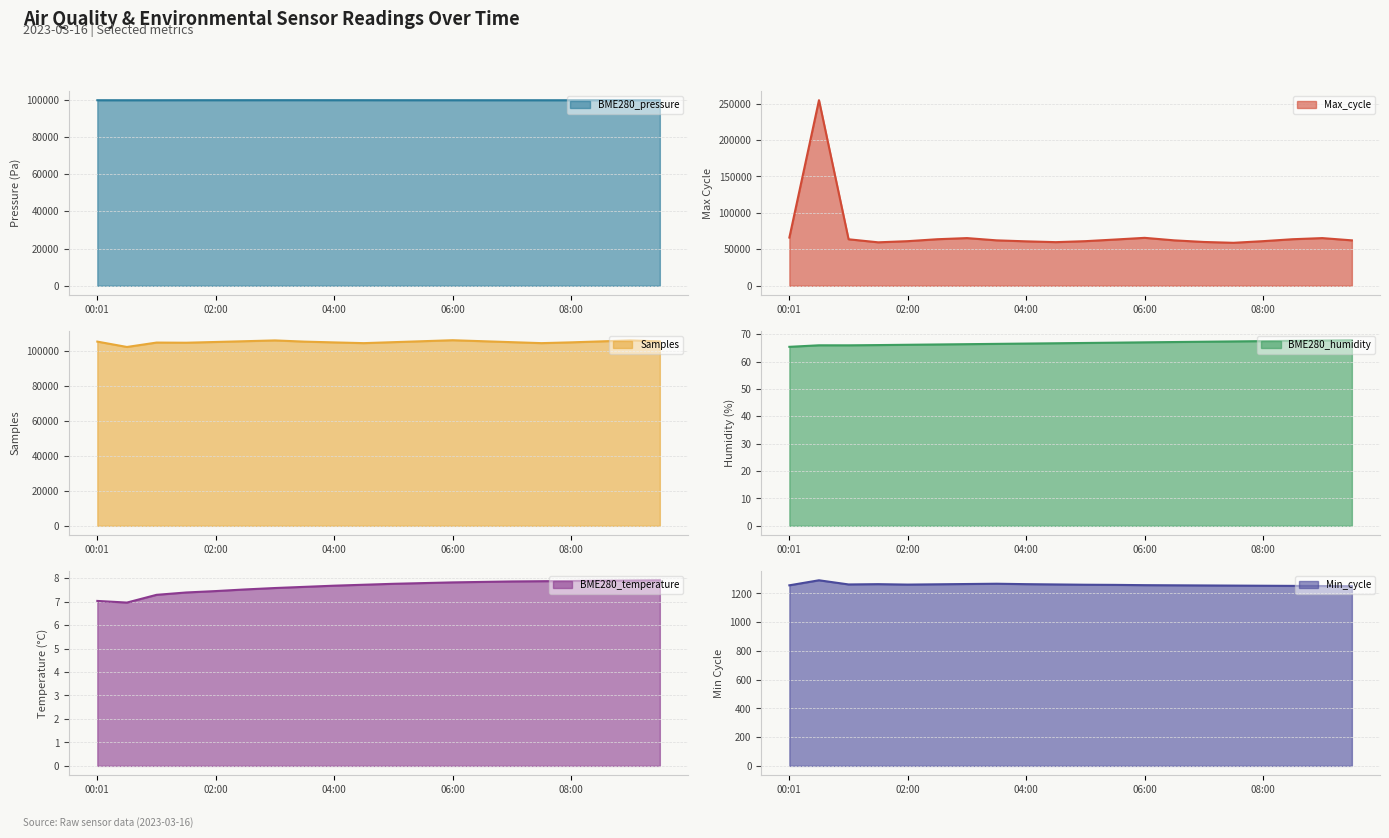

Does the chart display data point markers on the line(s)?

No